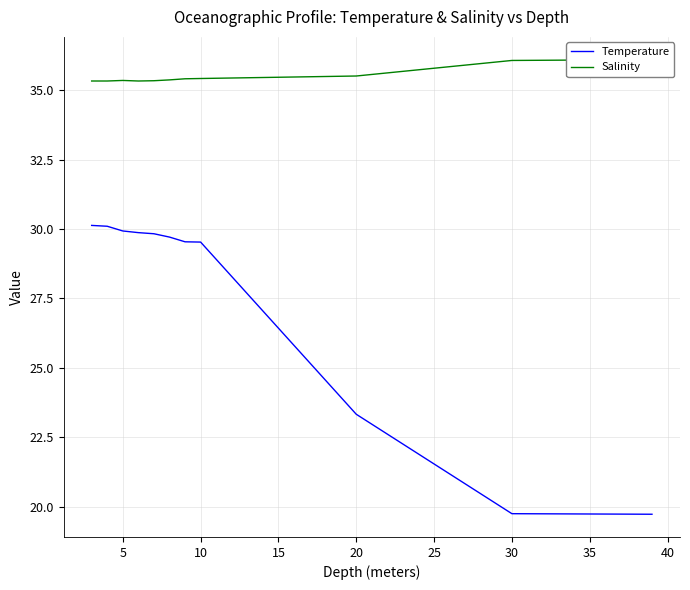

What is the highest value of the Temperature series?

30.1